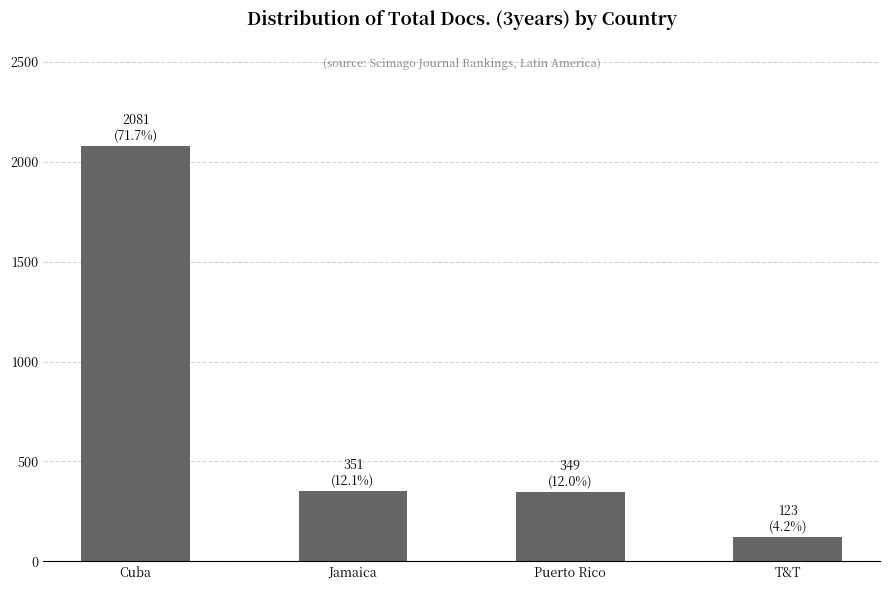

True or false: the data shows 123 at T&T.

True